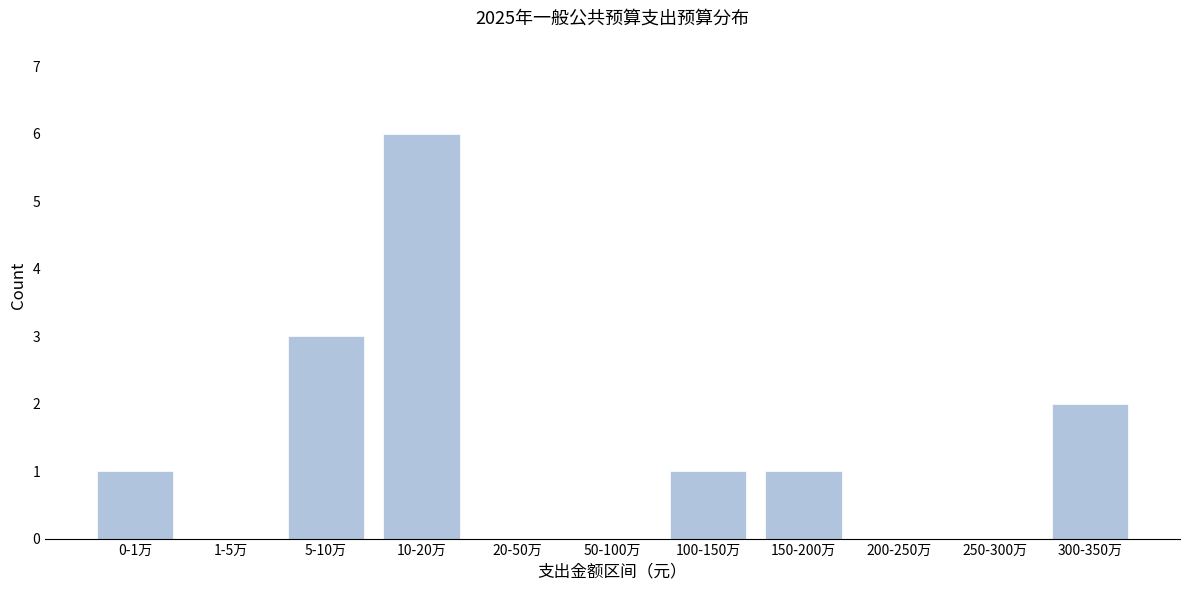

Reading right to left, list all the values displayed in this chart.

300-350万=2	250-300万=0	200-250万=0	150-200万=1	100-150万=1	50-100万=0	20-50万=0	10-20万=6	5-10万=3	1-5万=0	0-1万=1